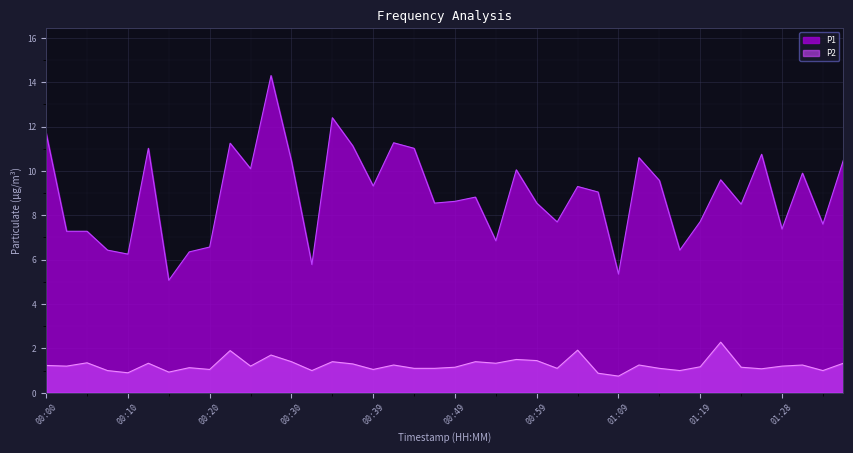

What is the maximum value shown in the chart?

14.3